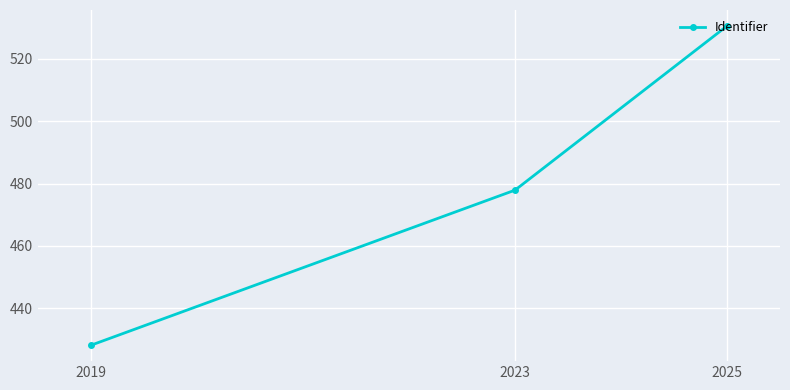

At which category does the chart reach its peak across all series?

2025